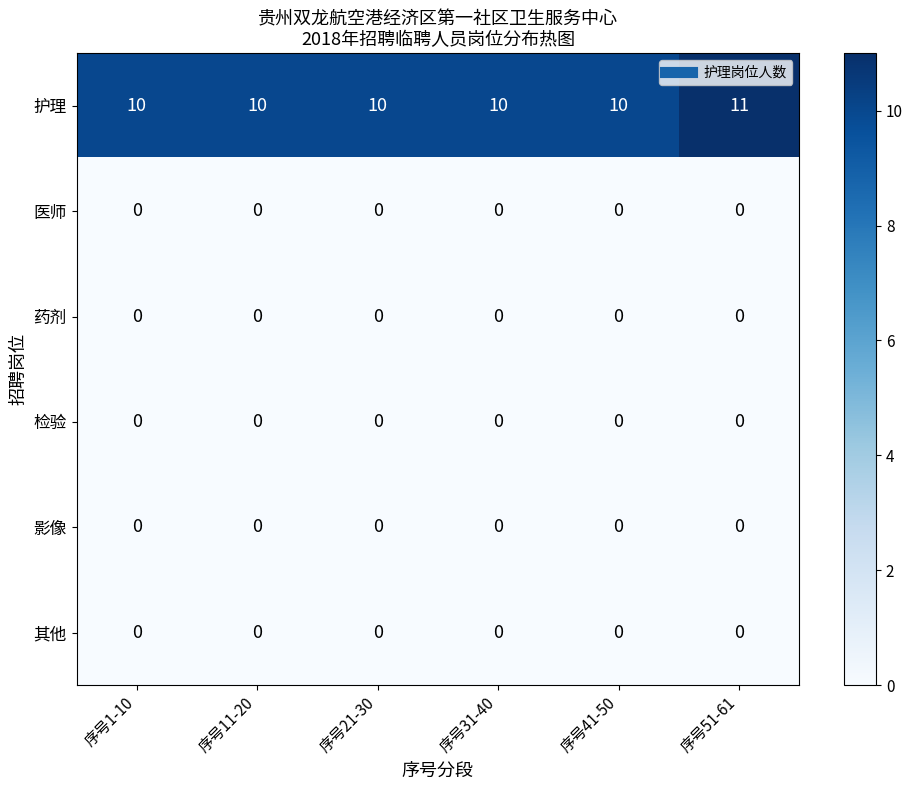

Which series has the largest total across all categories?

护理